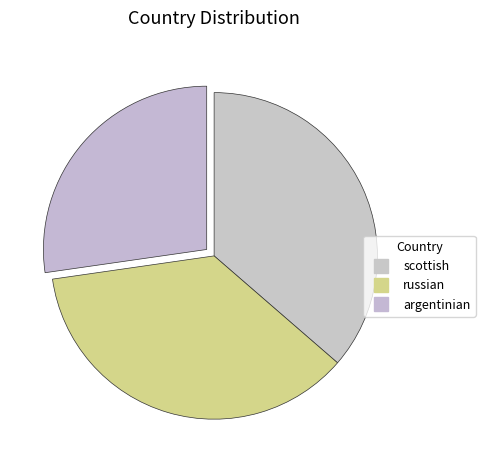

How many segments does this pie chart have?

3